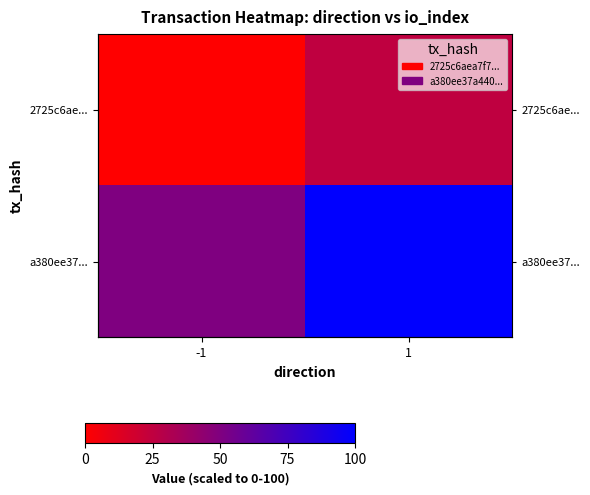

How many data points in 2725c6ae... are less than 25?

1